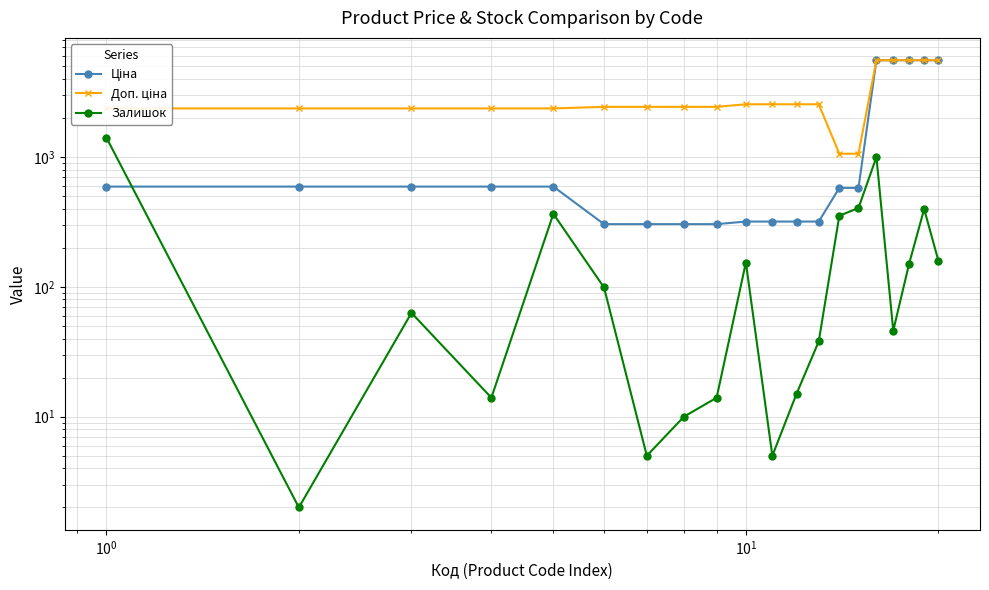

True or false: Доп. ціна has more than 1 points higher than both neighbors.

False